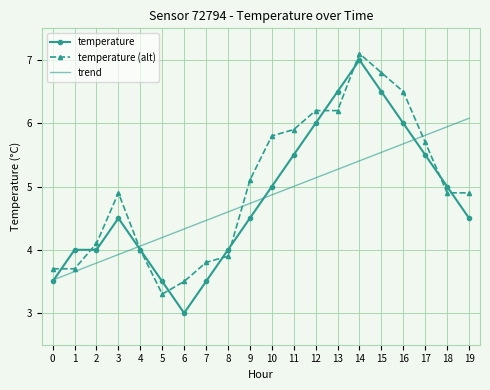

What is the maximum value for temperature?

7.0